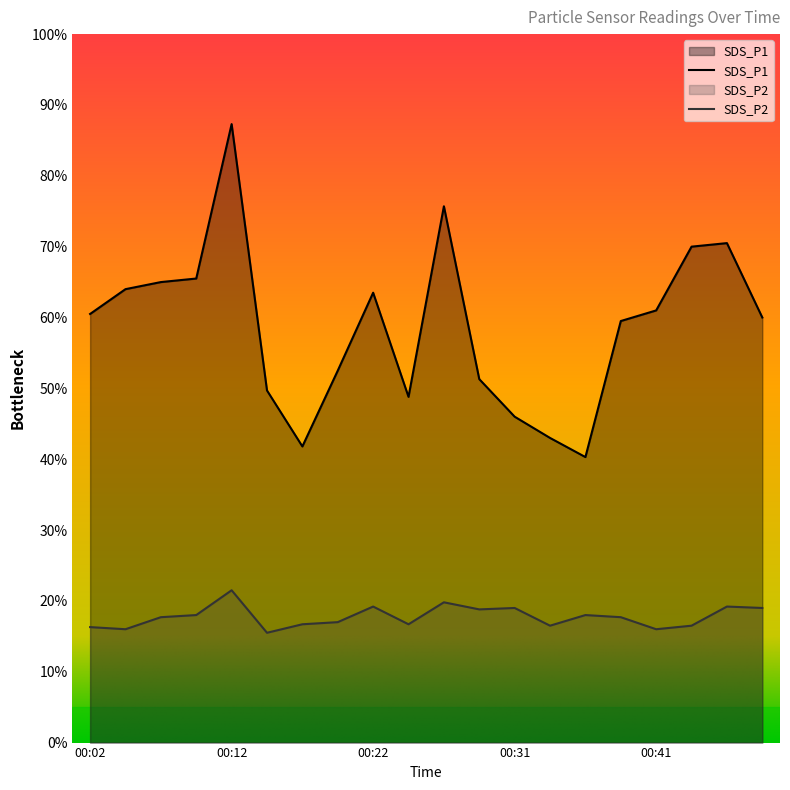

Rank the series by their maximum value, from highest to lowest.

SDS_P1, SDS_P2